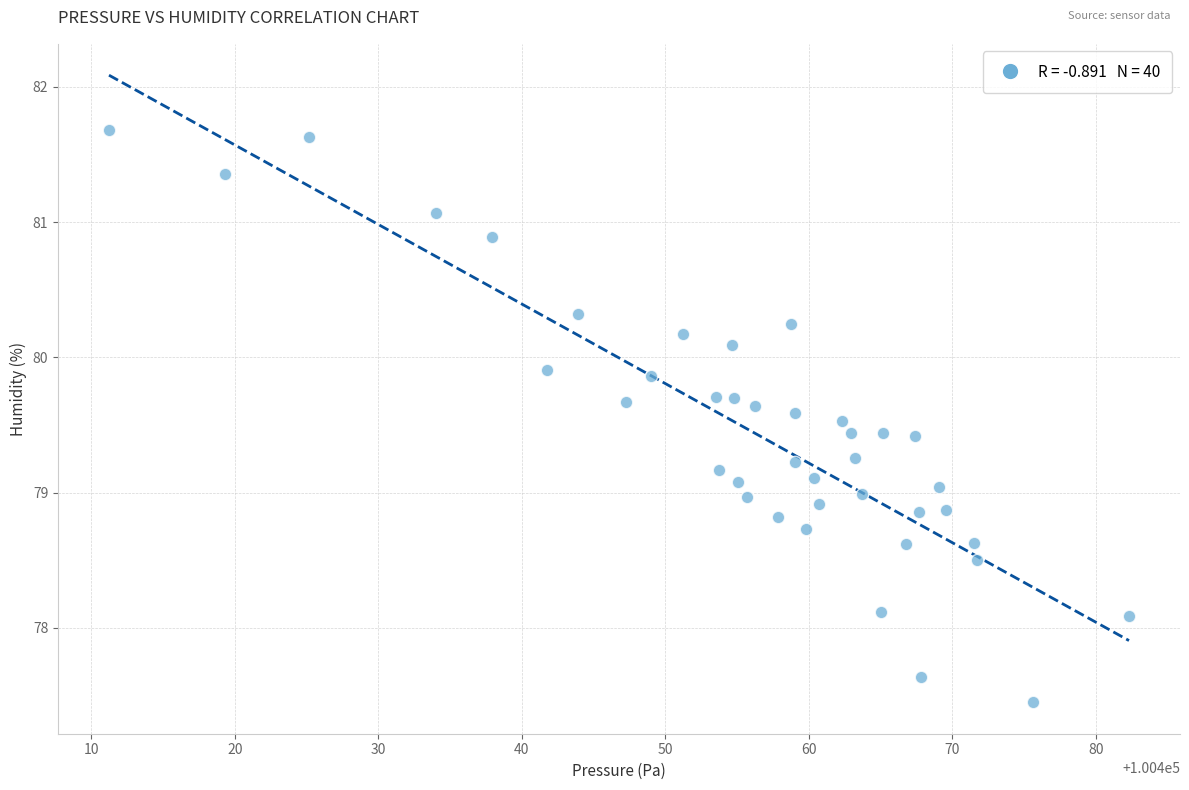

What is the range of X values (max minus min)?

71.1